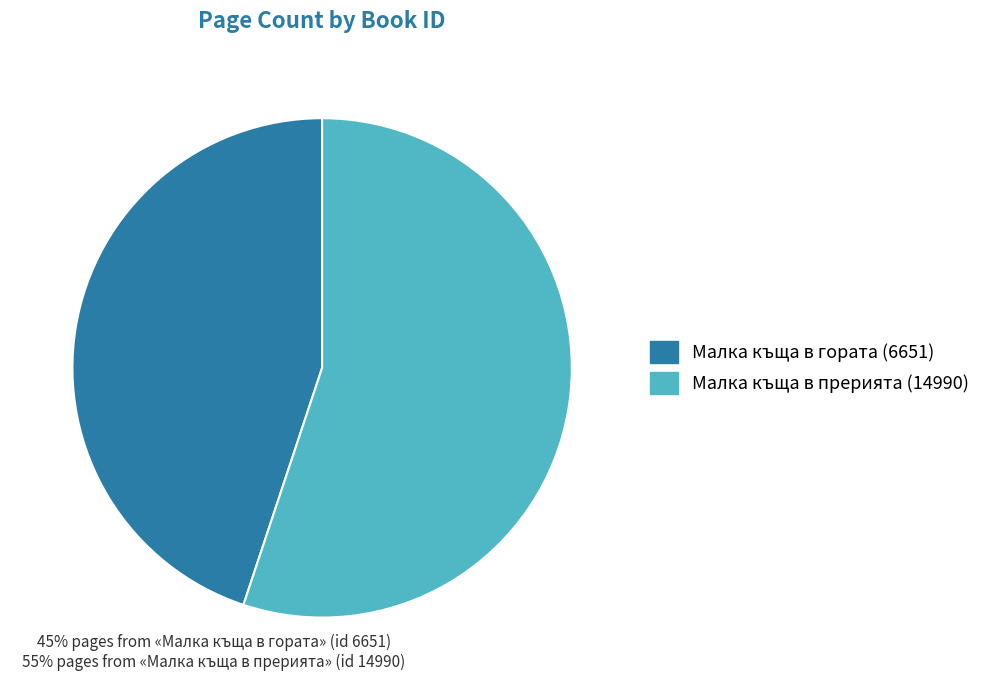

What is the ratio of the value at Малка къща в гората (6651) to the value at Малка къща в прерията (14990)?

0.8